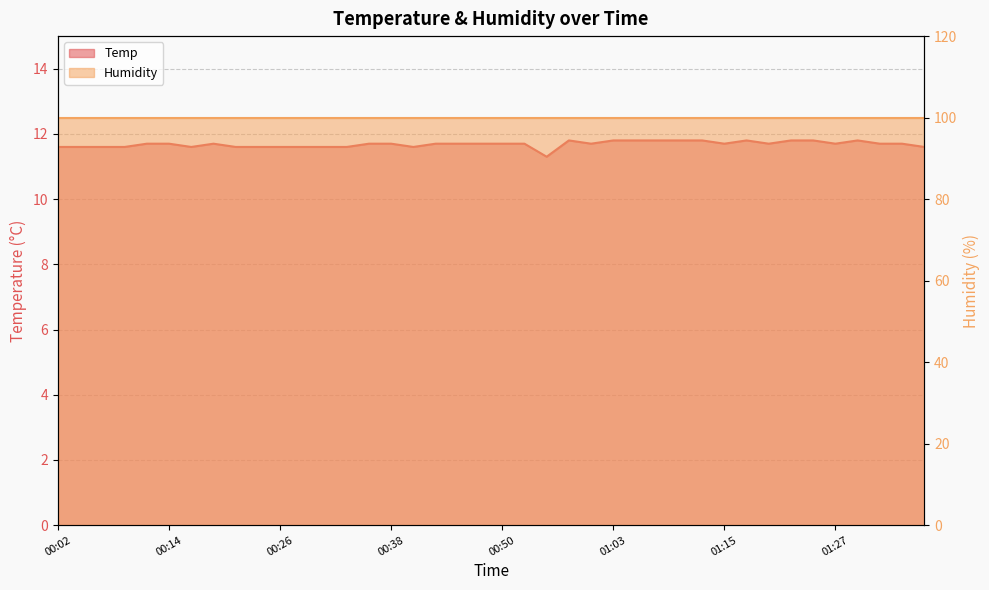

The value at 00:38 is 11.7. True or false?

True